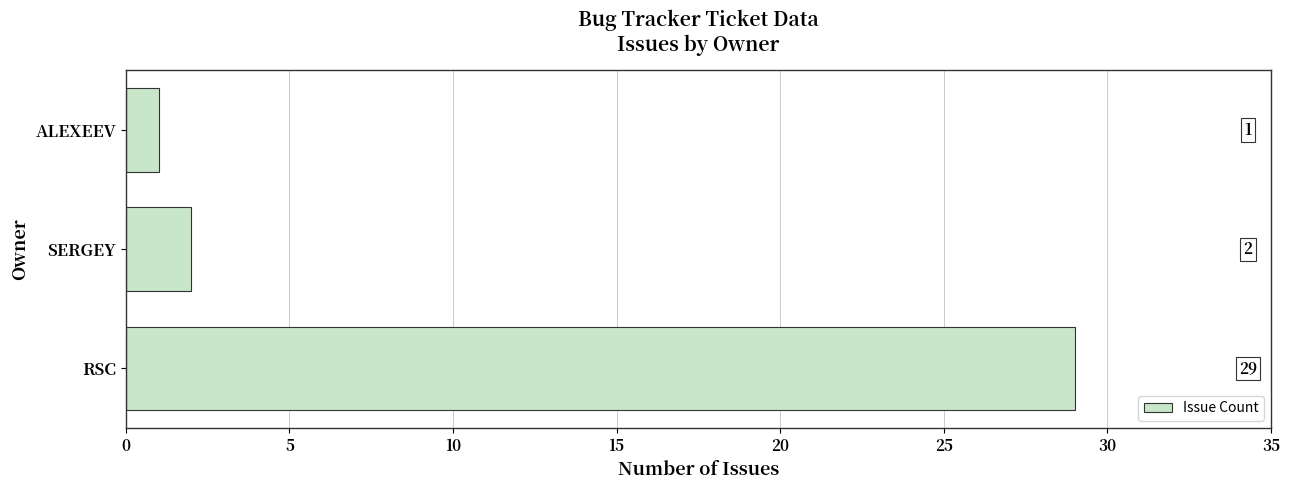

What is the maximum value shown in the chart?

29